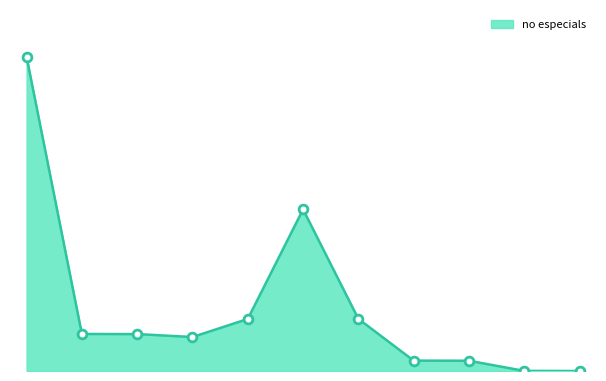

Which has a higher value, 2019 or 2013?

2013